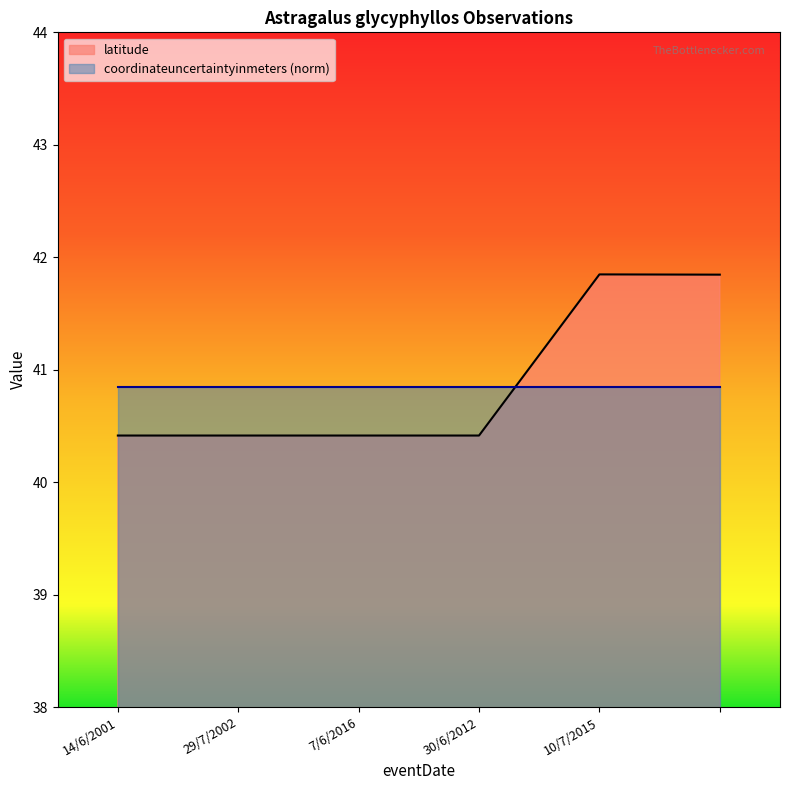

How many lines are shown in the chart?

2